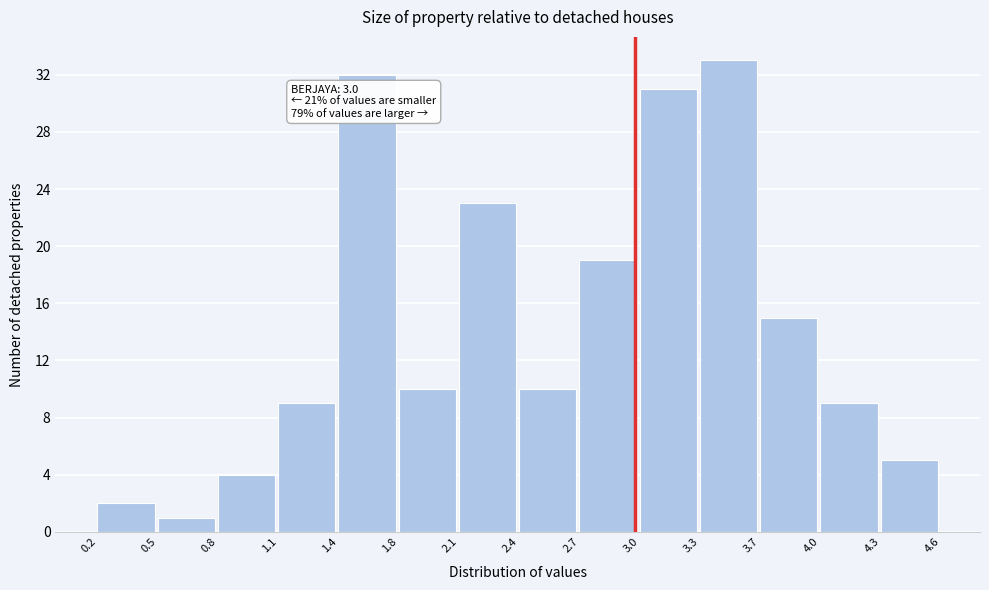

Over which range of the x-axis is the bar tallest?

3.3 to 3.7